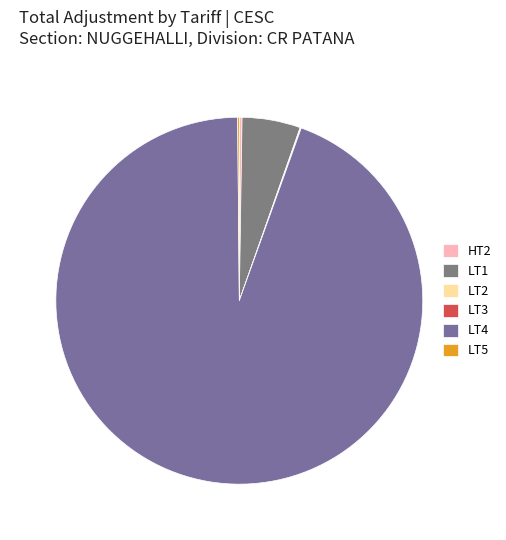

To the nearest percent, what is the difference between the largest and smallest slice percentages?

94%